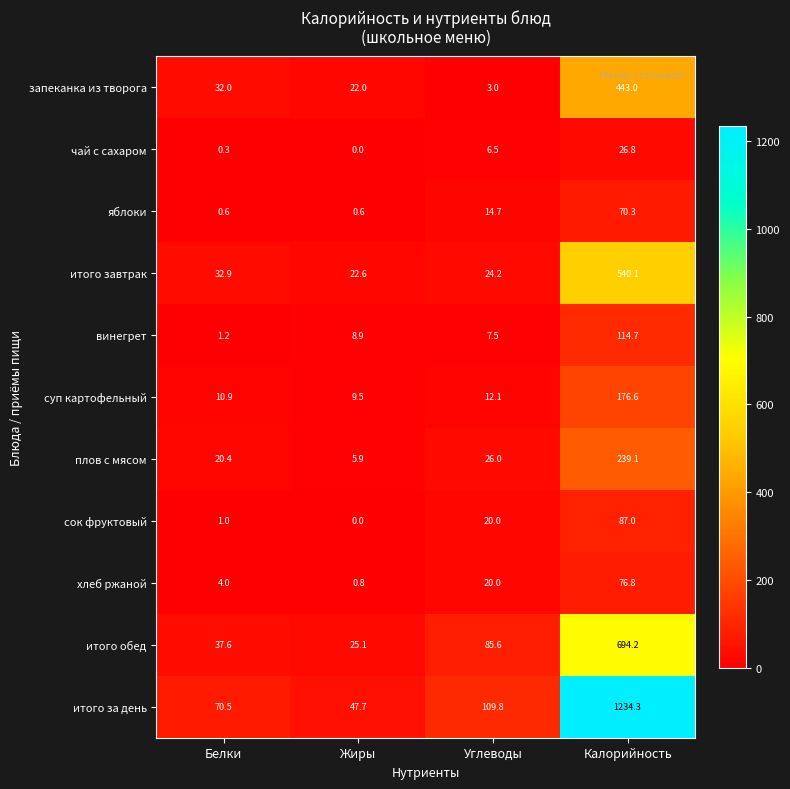

What is the minimum value for яблоки?

0.6